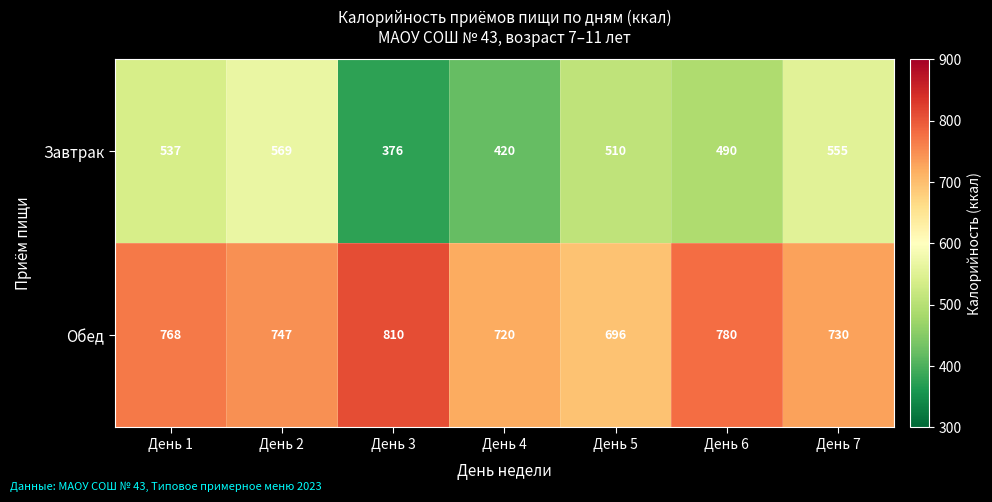

What is the difference between the maximum and second lowest values in the Завтрак series?

149